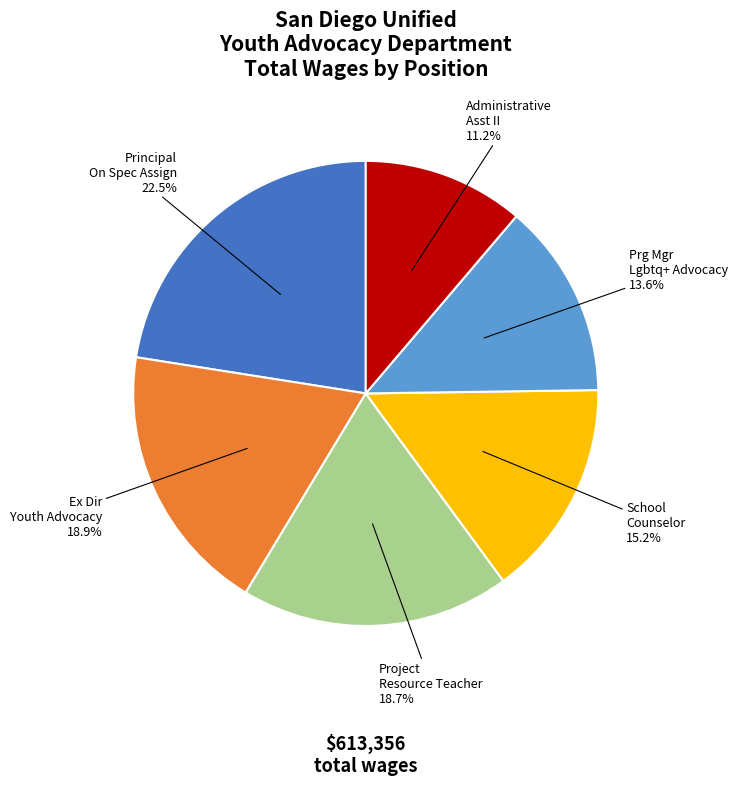

To the nearest percent, what is the difference between the School Counselor and Ex Dir Youth Advocacy slice percentages?

4%